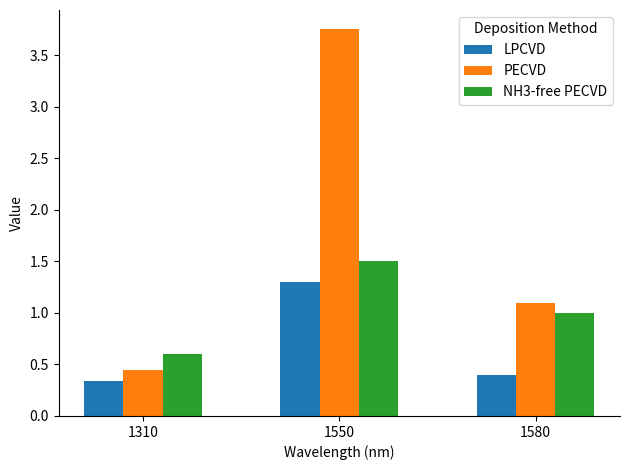

List the labels in order of PECVD value, smallest first.

1310, 1580, 1550